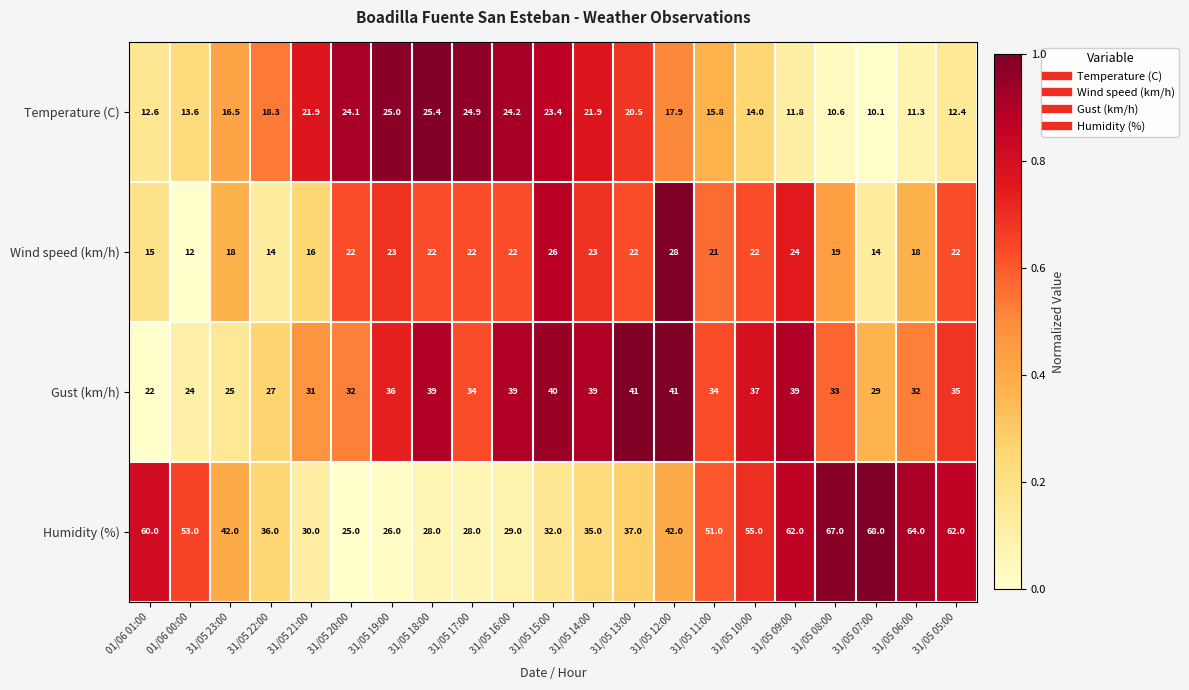

At which label does Gust (km/h) reach its minimum?

01/06 01:00